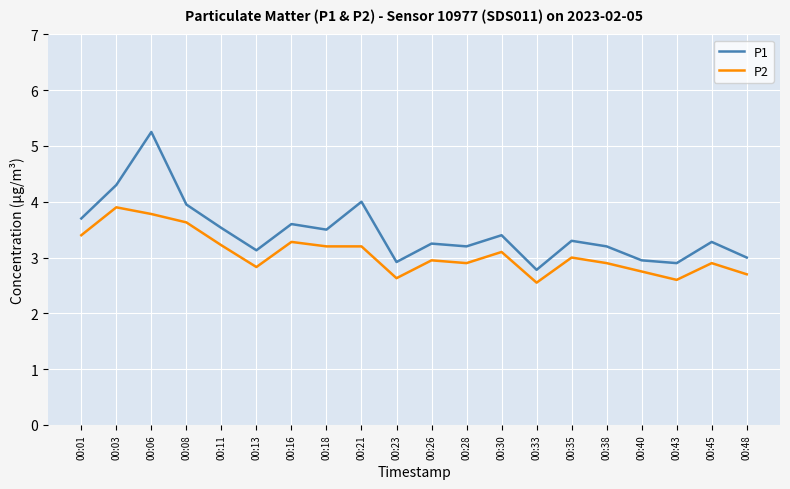

True or false: P1 and P2 cross at least once.

False